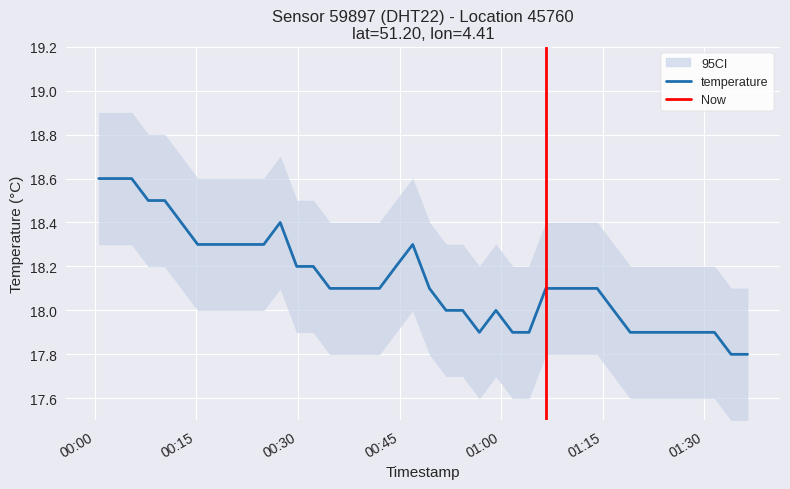

How many lines are shown in the chart?

1